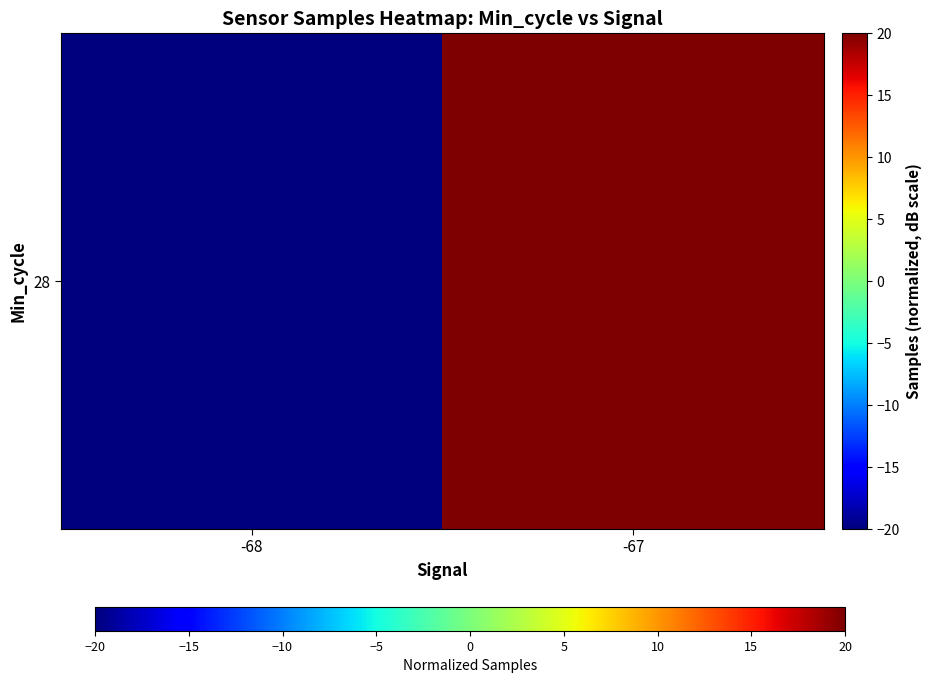

What is the approximate value at -67?

20.0